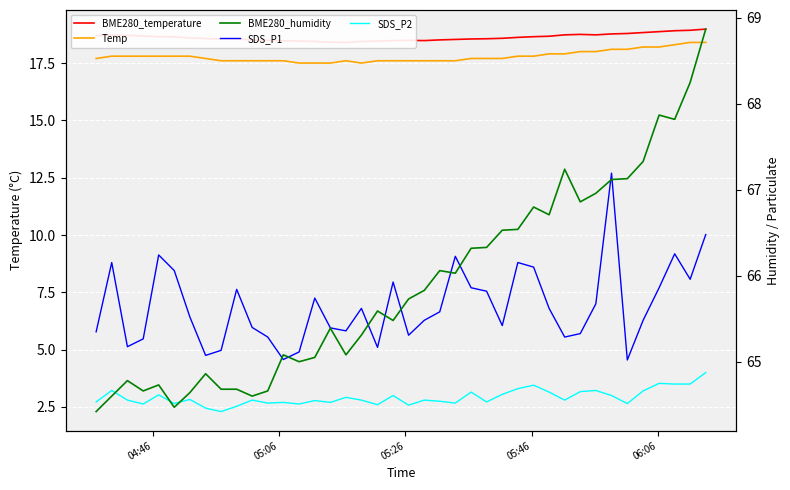

What is the minimum value for SDS_P2?

2.3